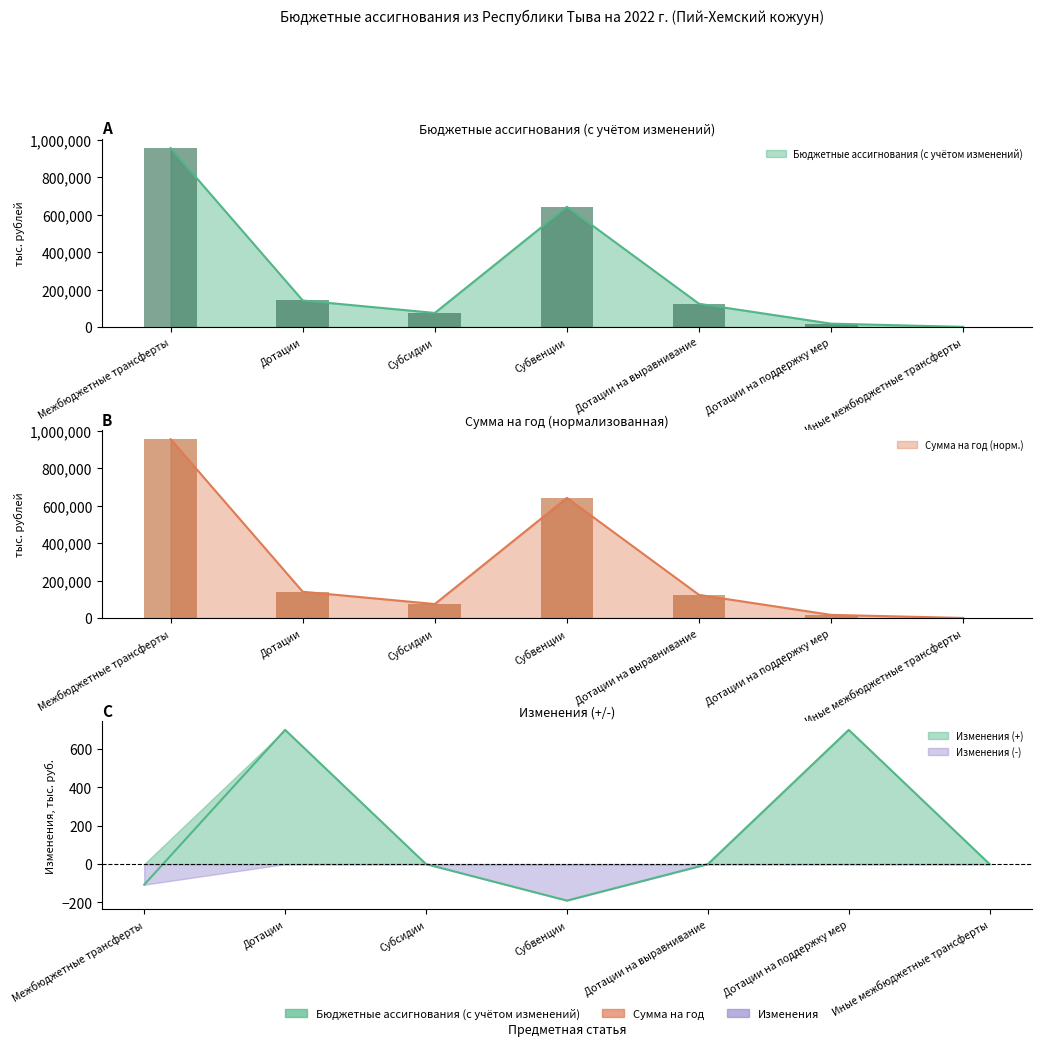

Rank the categories by Изменения (+,-) value from highest to lowest.

Дотации, Дотации на поддержку мер, Субсидии, Дотации на выравнивание, Иные межбюджетные трансферты, Межбюджетные трансферты, Субвенции